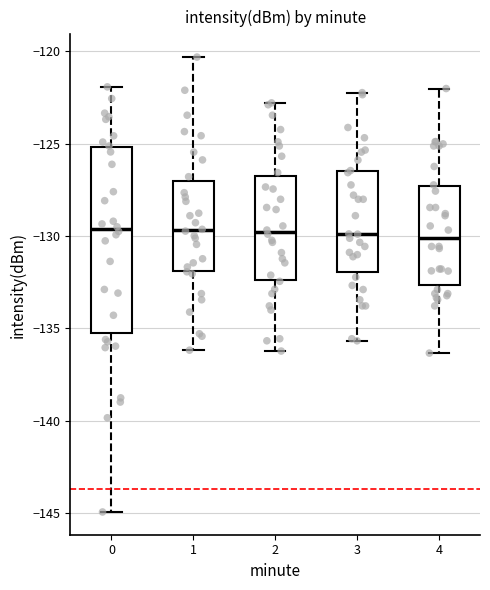

Reading left to right, transcribe this box plot: for each box, give where its median line is, the range the box spans, and where its two whiskers end, as read against the y-axis. The values are not printed on the chart, so give them approximately, as read against the axis.

0: median -129.5, box -135.5 to -125.0, whiskers -145.0 to -122.0
1: median -129.5, box -132.0 to -127.0, whiskers -136.0 to -120.5
2: median -130.0, box -132.5 to -127.0, whiskers -136.0 to -123.0
3: median -130.0, box -132.0 to -126.5, whiskers -135.5 to -122.0
4: median -130.0, box -132.5 to -127.5, whiskers -136.5 to -122.0